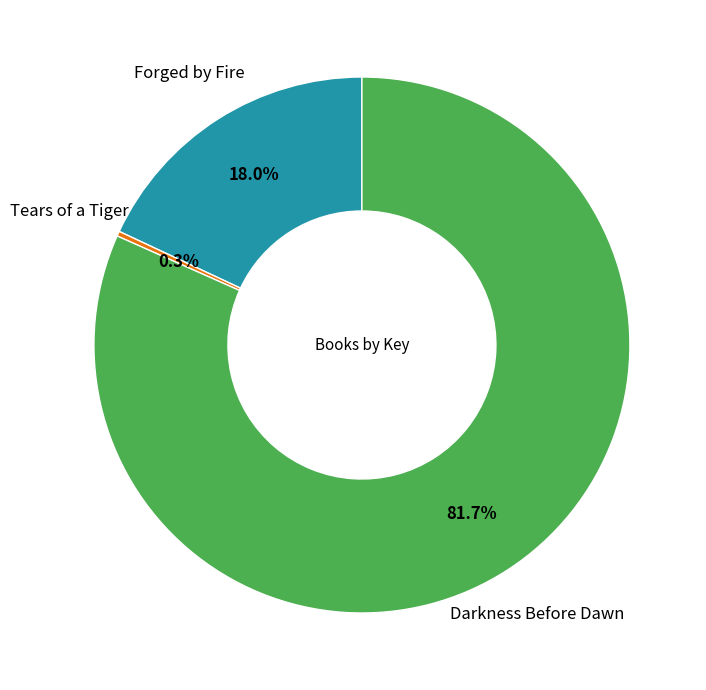

To the nearest percent, what is the average slice percentage?

33%